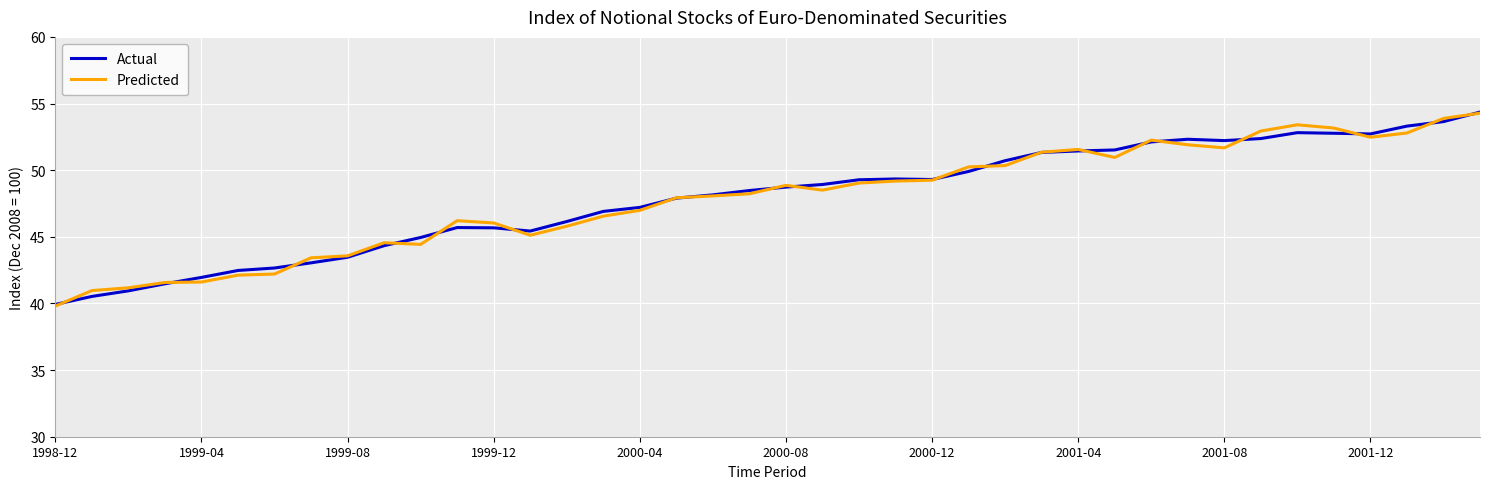

What is the lowest value of the Predicted series?

39.8